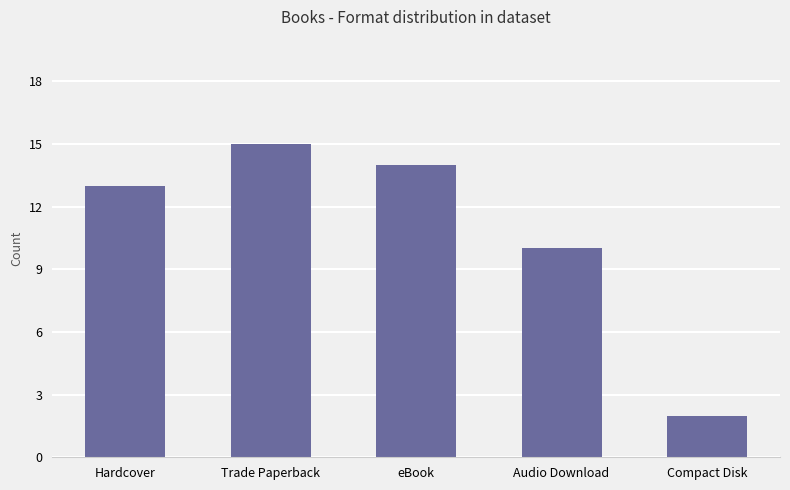

Reading left to right, list all the values displayed in this chart.

Hardcover=13	Trade Paperback=15	eBook=14	Audio Download=10	Compact Disk=2